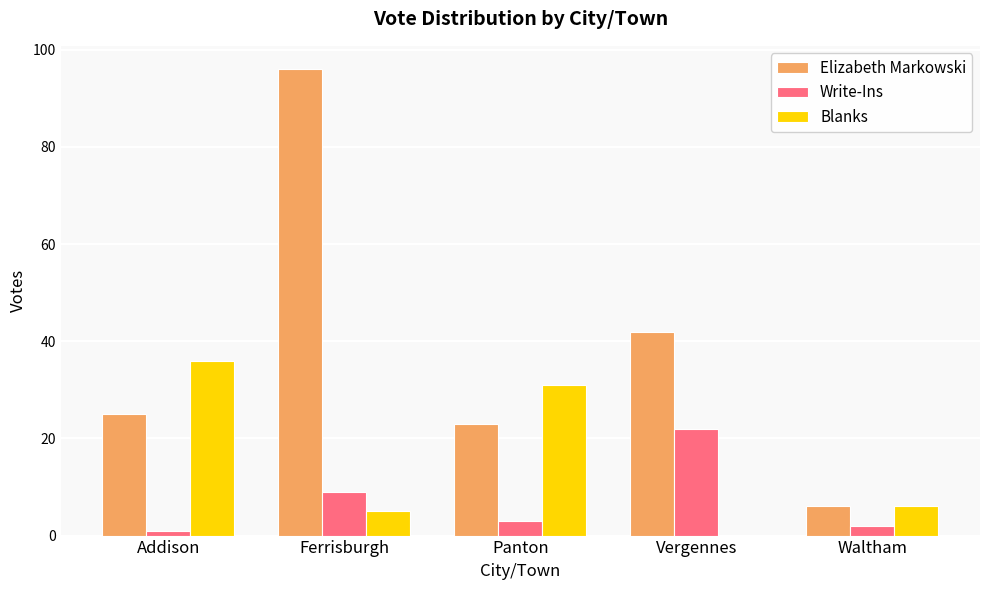

Count the number of categories in the chart.

5